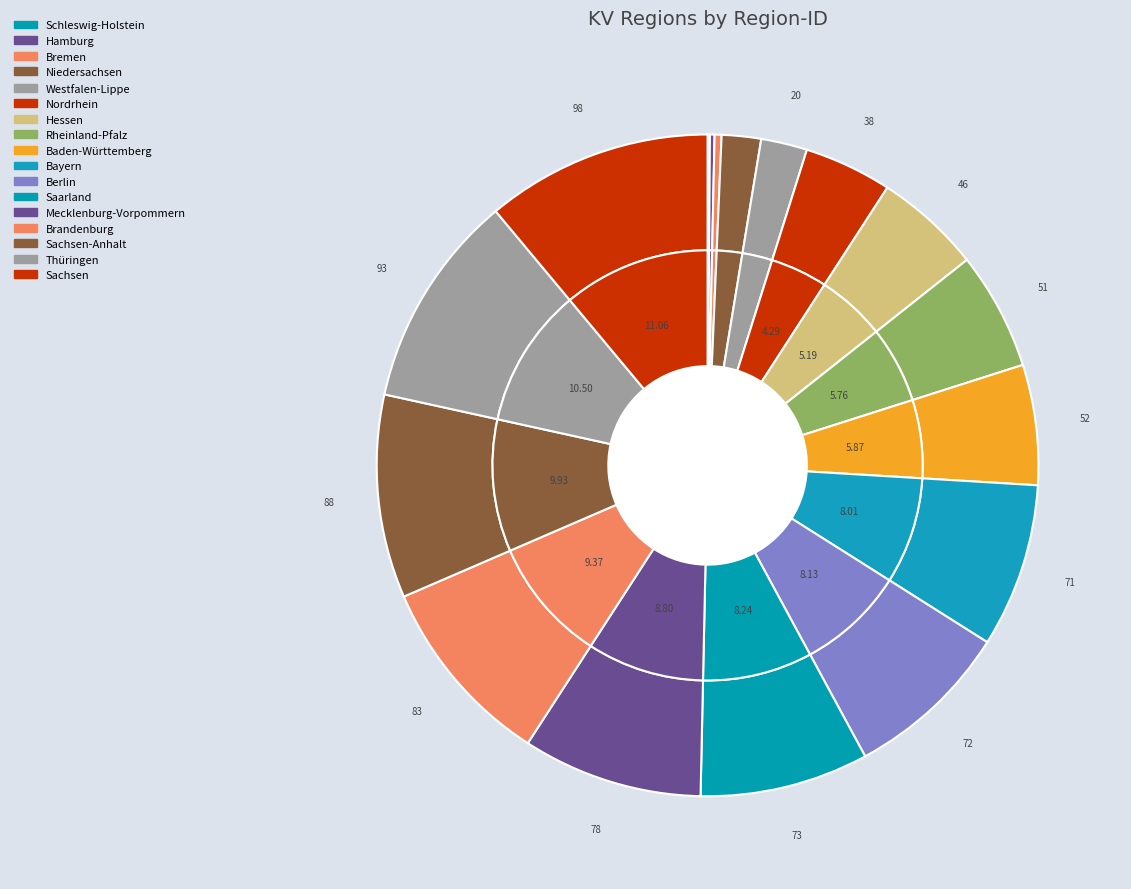

To the nearest percent, what portion does Mecklenburg-Vorpommern represent?

9%